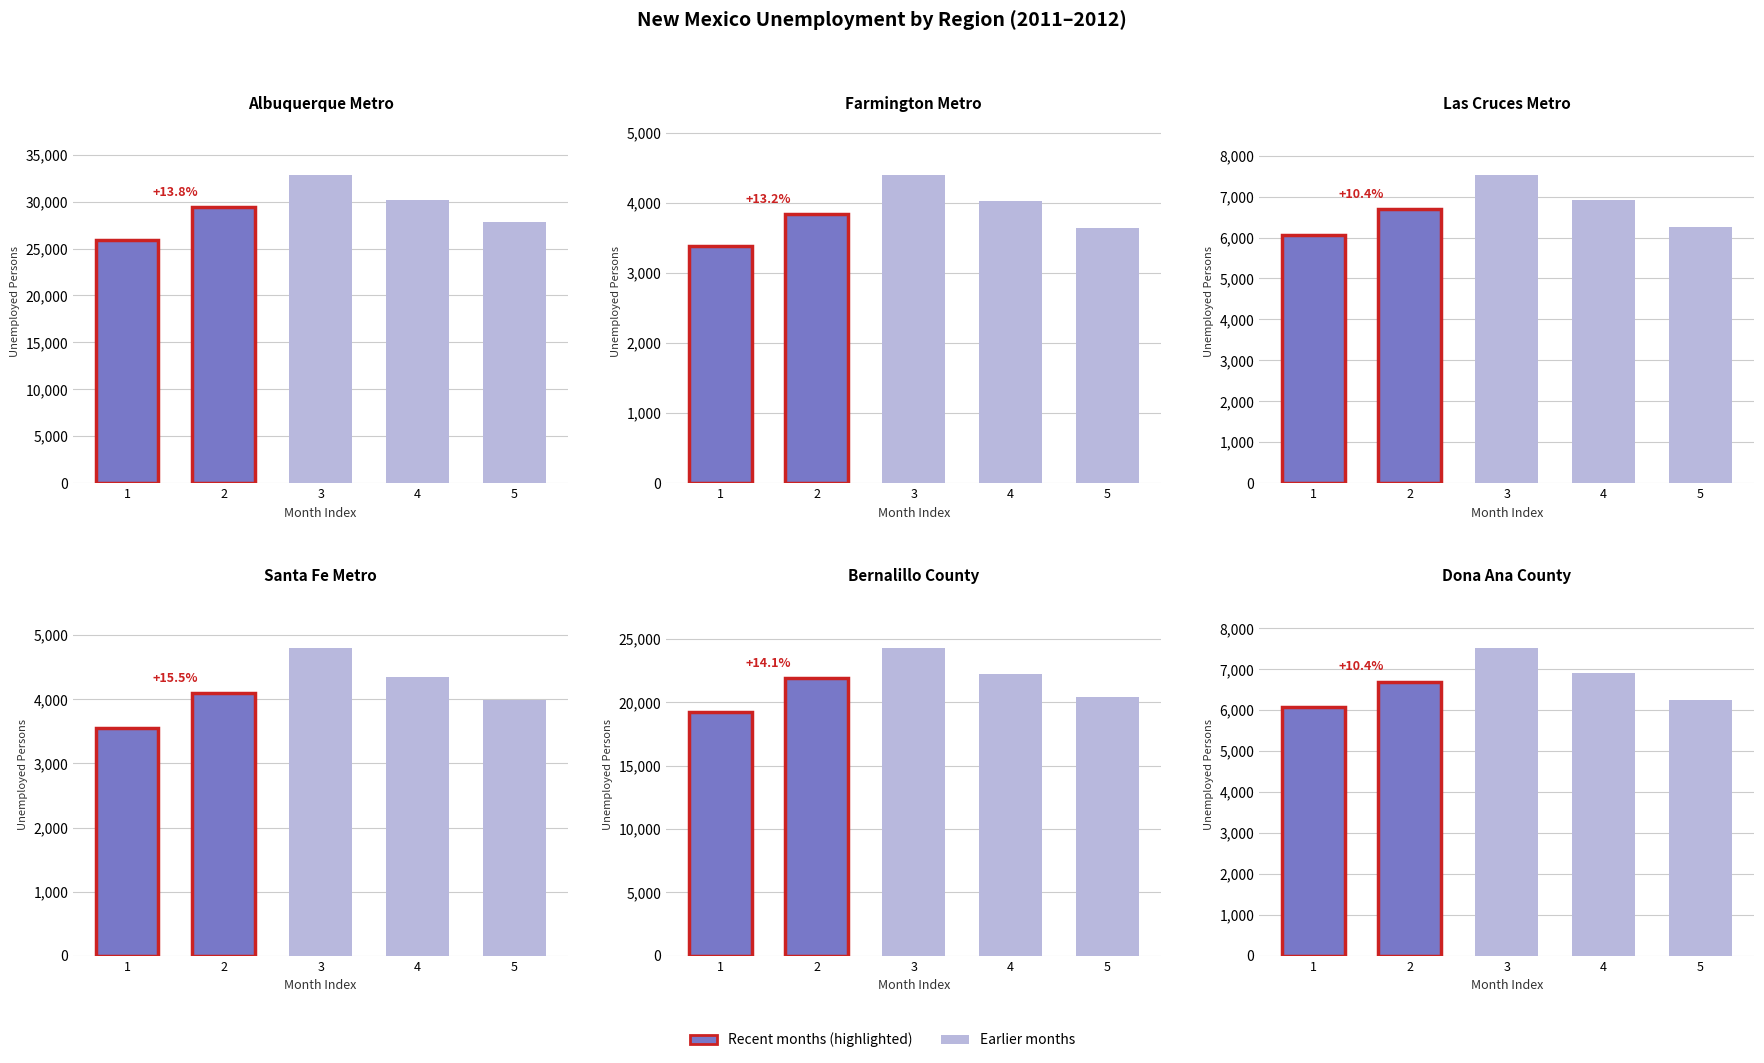

The value of Santa Fe Metro at 2011-Sep is 7310. True or false?

False